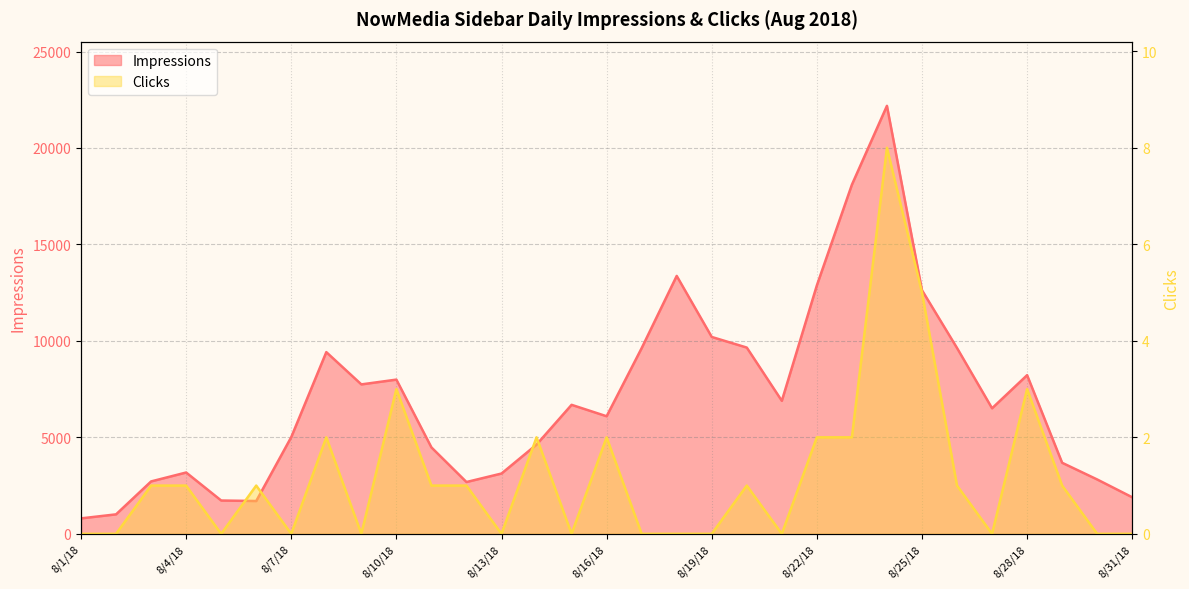

Between 8/10/18 and 8/17/18, which series saw the biggest shift?

Impressions